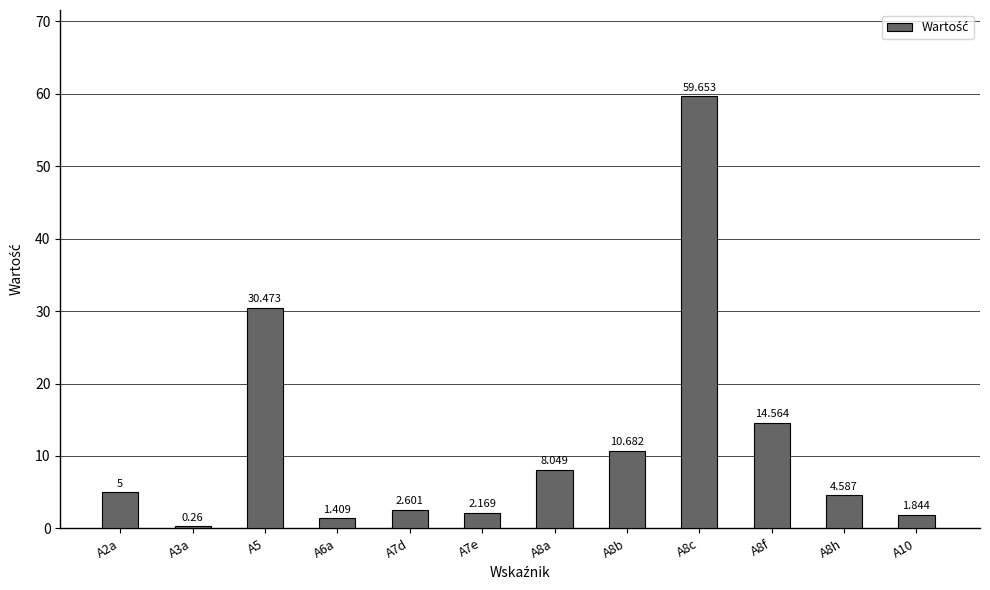

The chart shows a value of 0.4 at A3a. True or false?

False